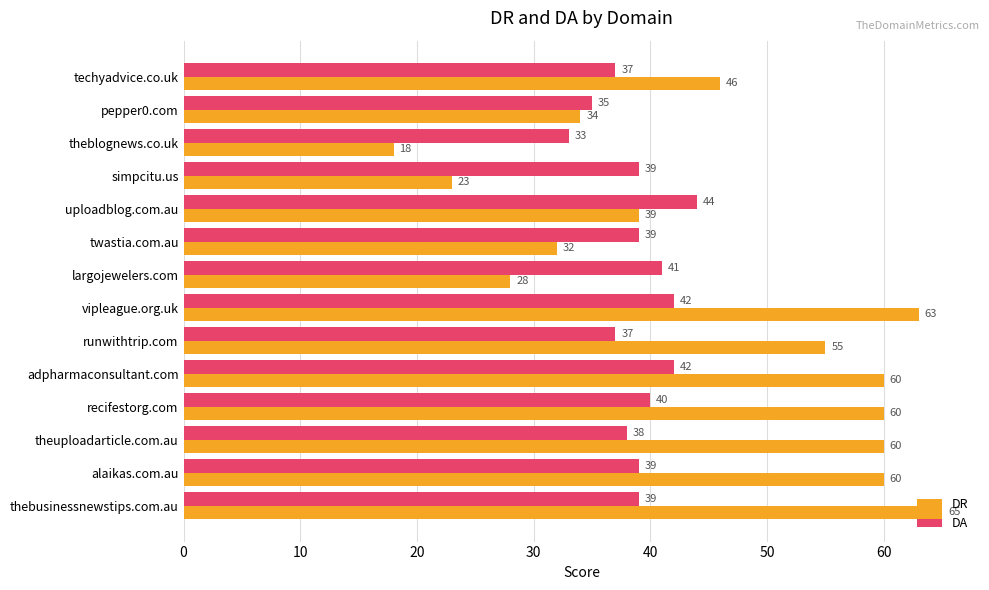

Between simpcitu.us and twastia.com.au, which series saw the biggest shift?

DR